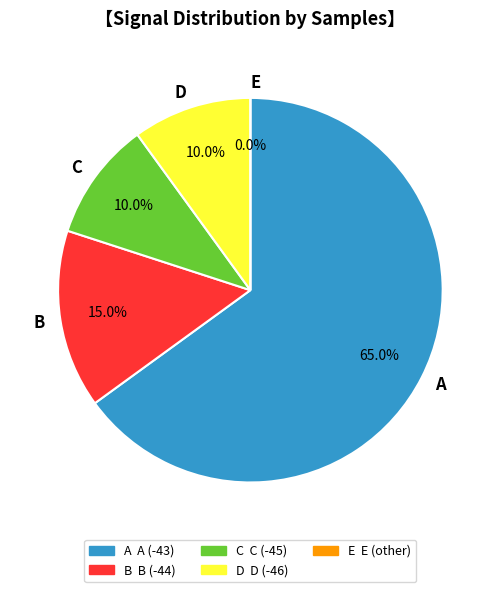

What is the largest slice in the pie chart?

-43